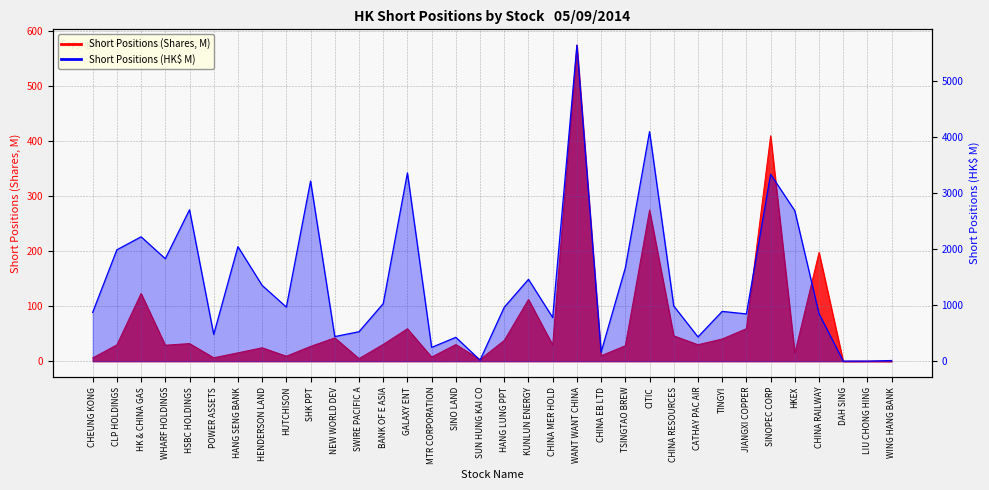

Count the number of data series in this chart.

2